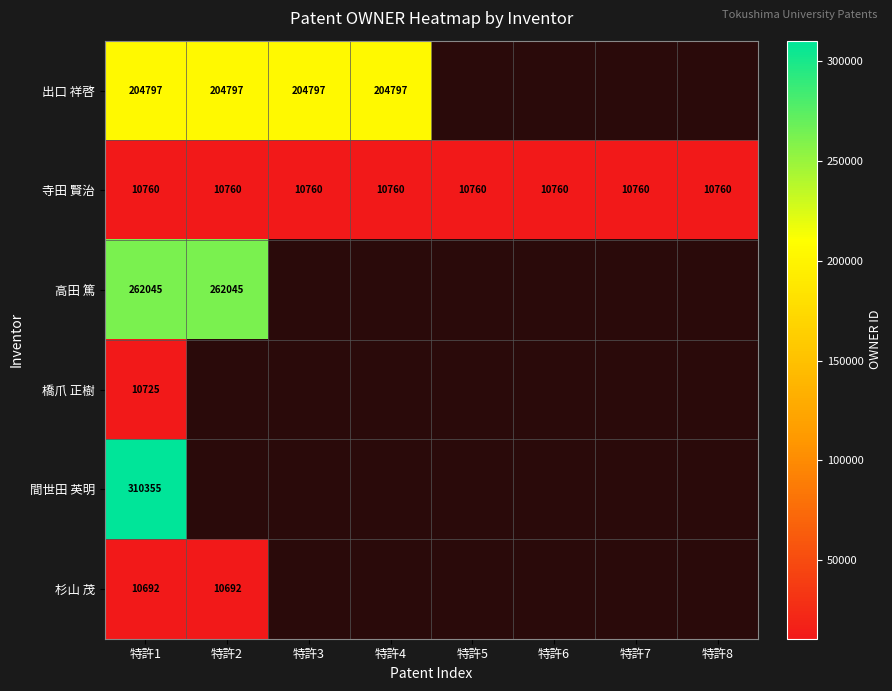

The 出口 祥啓 series shows 204797 at 特許1. True or false?

True